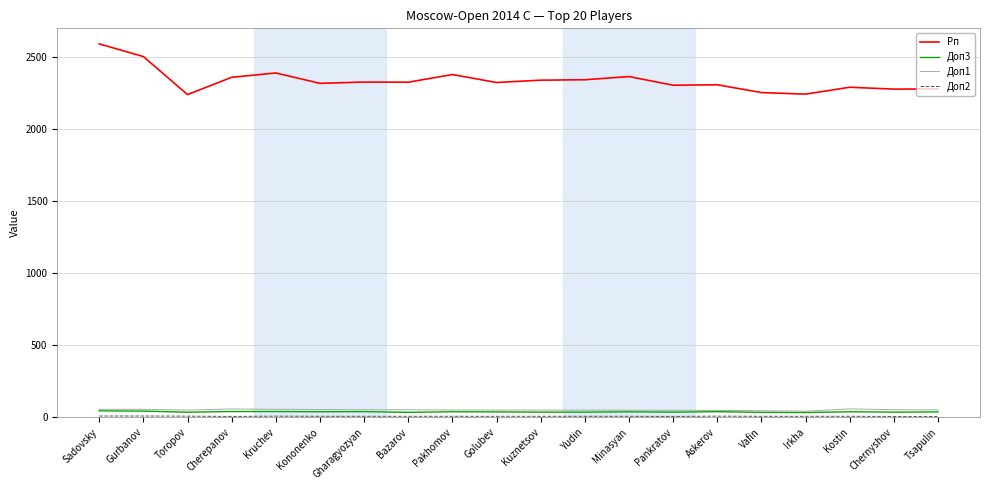

True or false: Доп1 and Рп cross at least once.

False